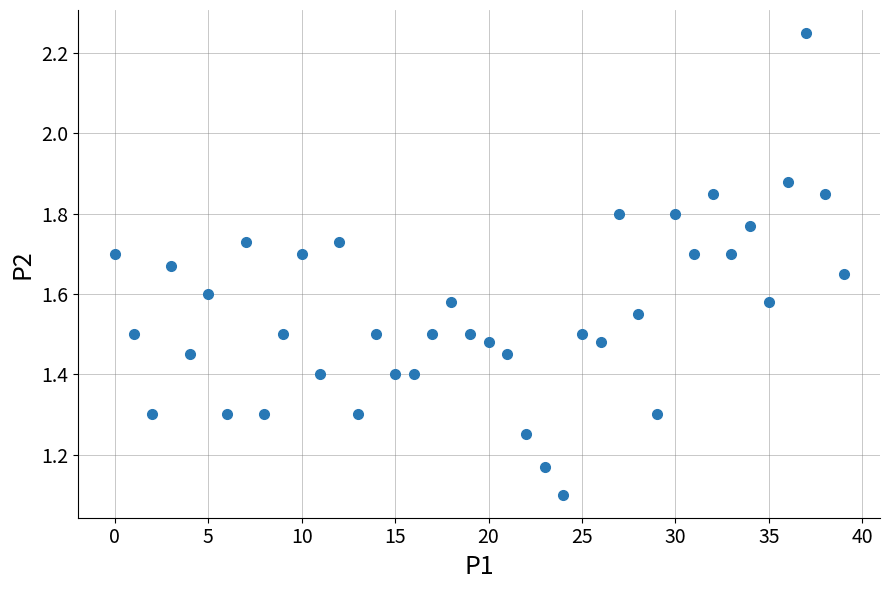

What Y value in the scatter plot is closest to 1?

1.1